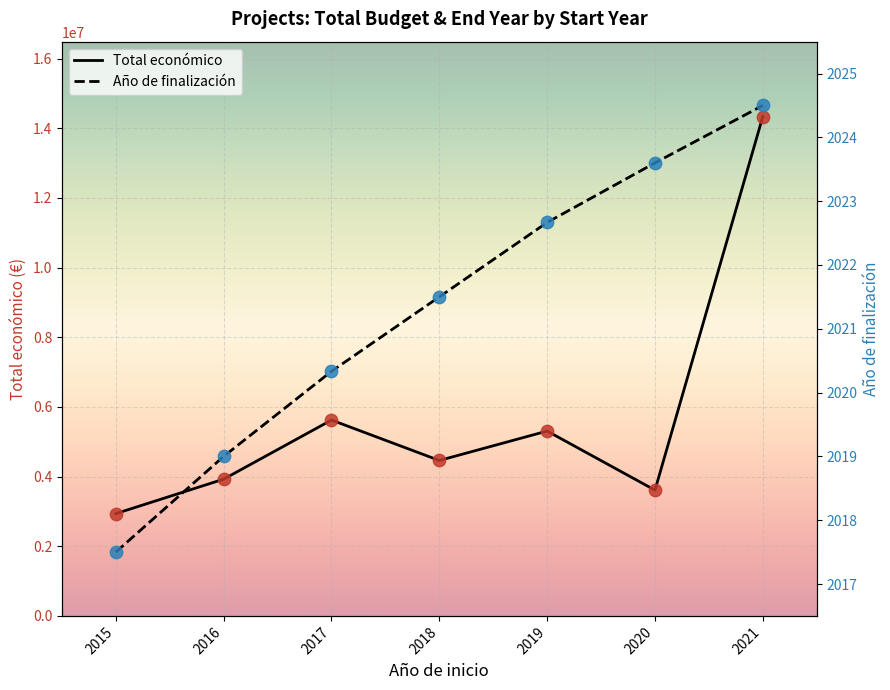

Is the value of Total económico (points) at 2019 greater than the value of Total económico at 2019?

No